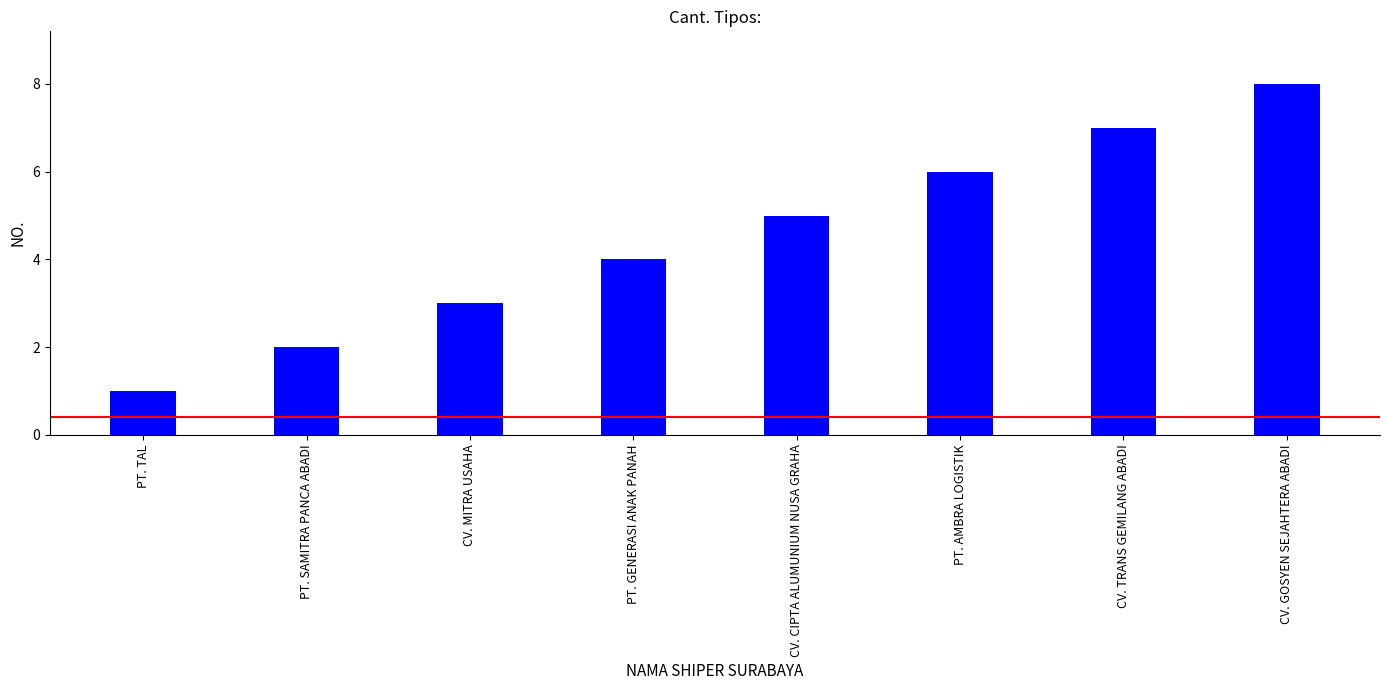

Rank the categories by value from lowest to highest.

PT. TAL, PT. SAMITRA PANCA ABADI, CV. MITRA USAHA, PT. GENERASI ANAK PANAH, CV. CIPTA ALUMUNIUM NUSA GRAHA, PT. AMBRA LOGISTIK, CV. TRANS GEMILANG ABADI, CV. GOSYEN SEJAHTERA ABADI